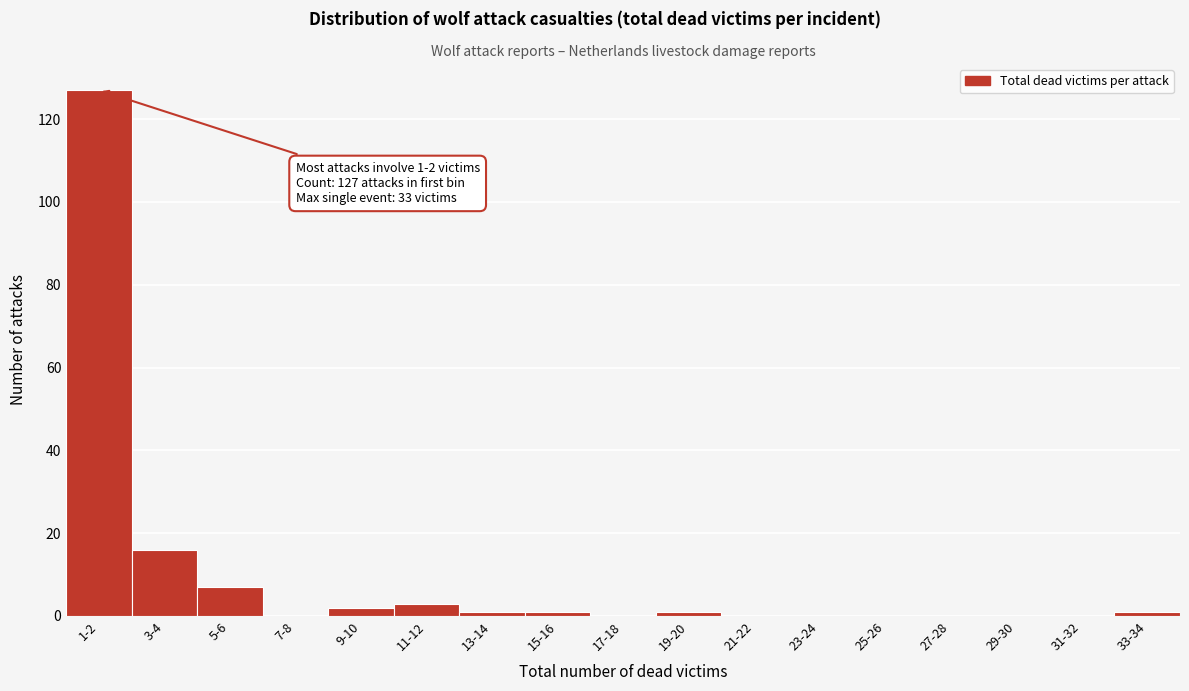

Reading left to right, extract all data points from this chart.

1-2=127	3-4=16	5-6=7	7-8=0	9-10=2	11-12=3	13-14=1	15-16=1	17-18=0	19-20=1	21-22=0	23-24=0	25-26=0	27-28=0	29-30=0	31-32=0	33-34=1